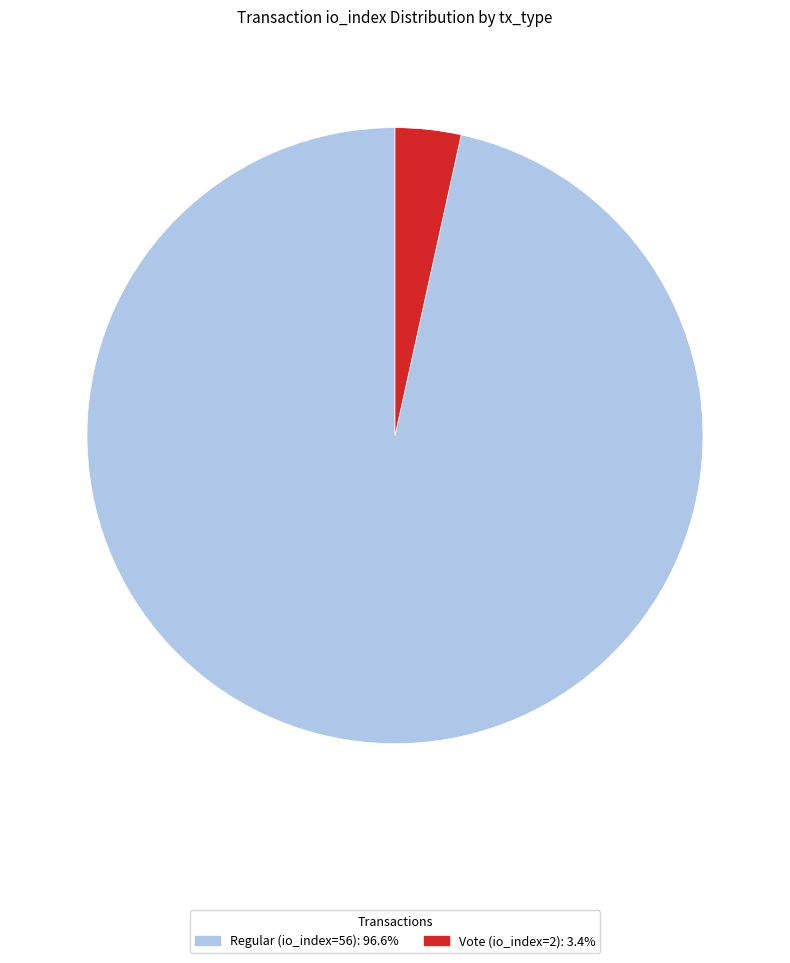

What is the majority slice?

Regular (io_index=56)